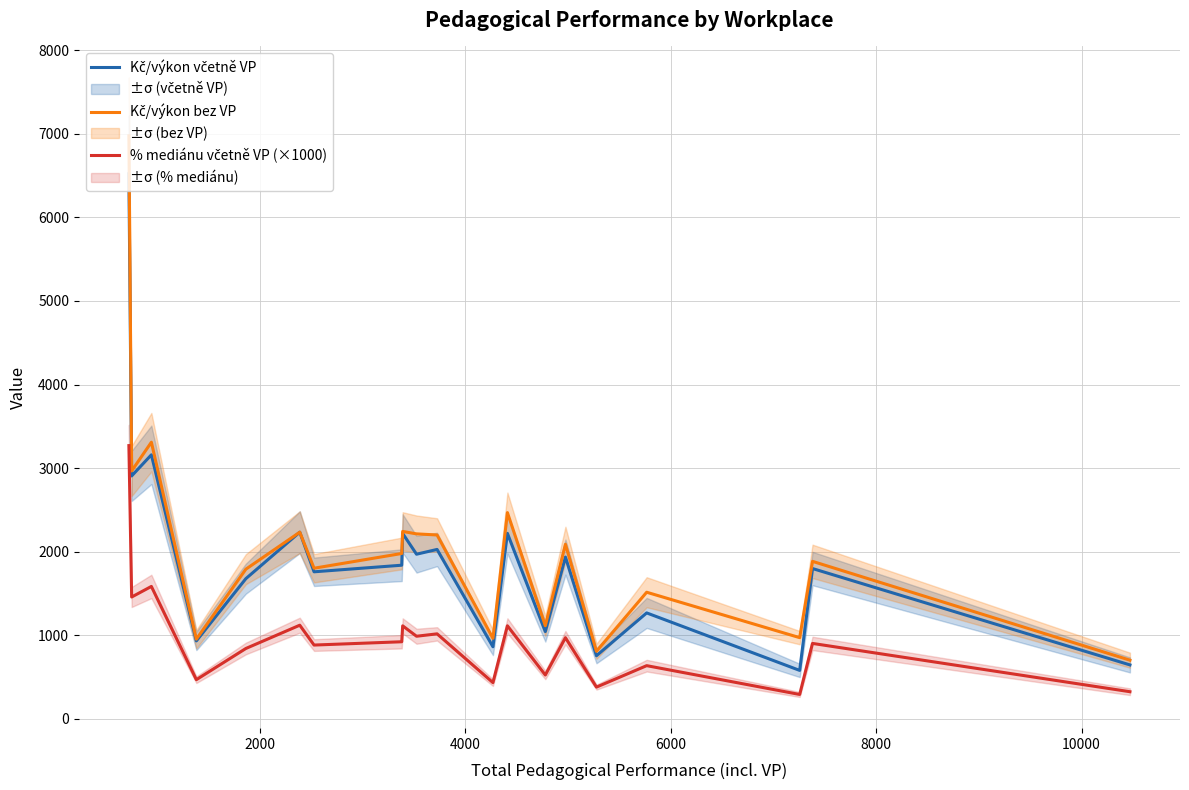

What is the value of the % mediánu včetně VP (×1000) point at the 12th from the left?

431.1